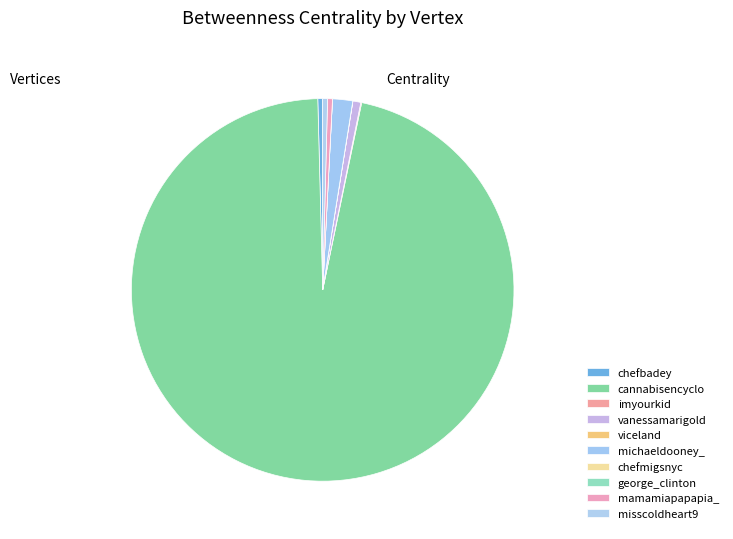

Which category has the smallest portion of the pie?

chefmigsnyc